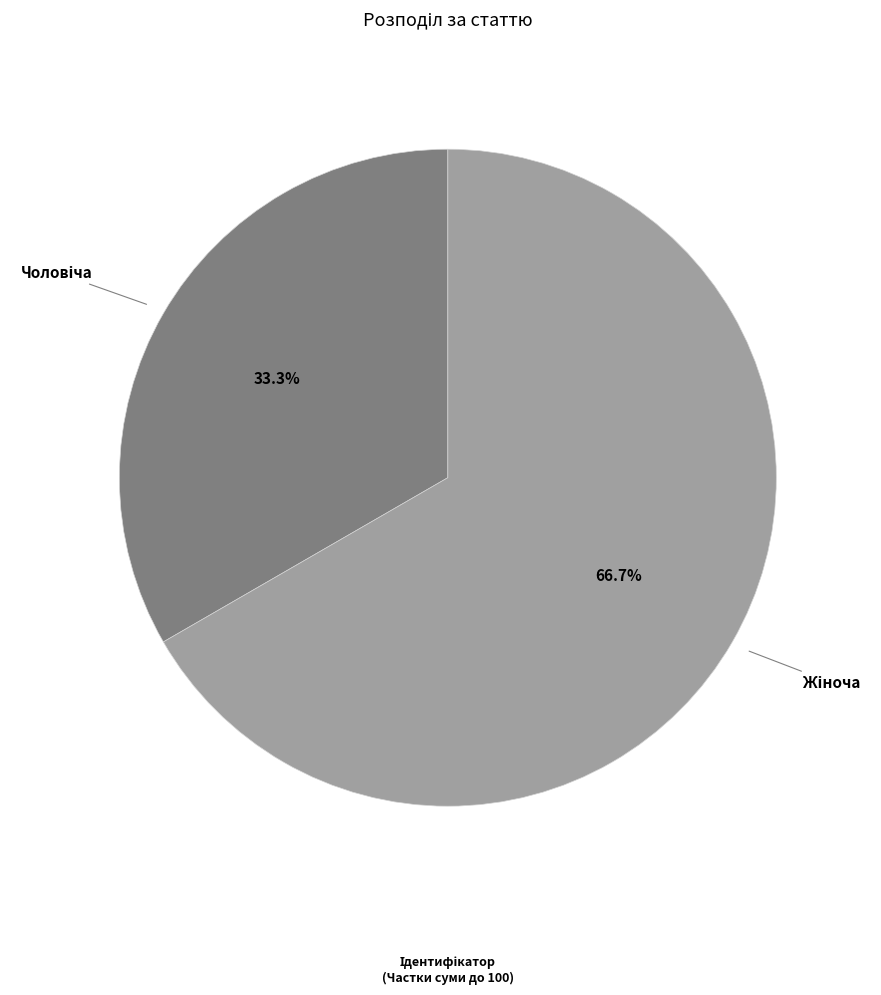

Does any single category account for the majority?

Yes